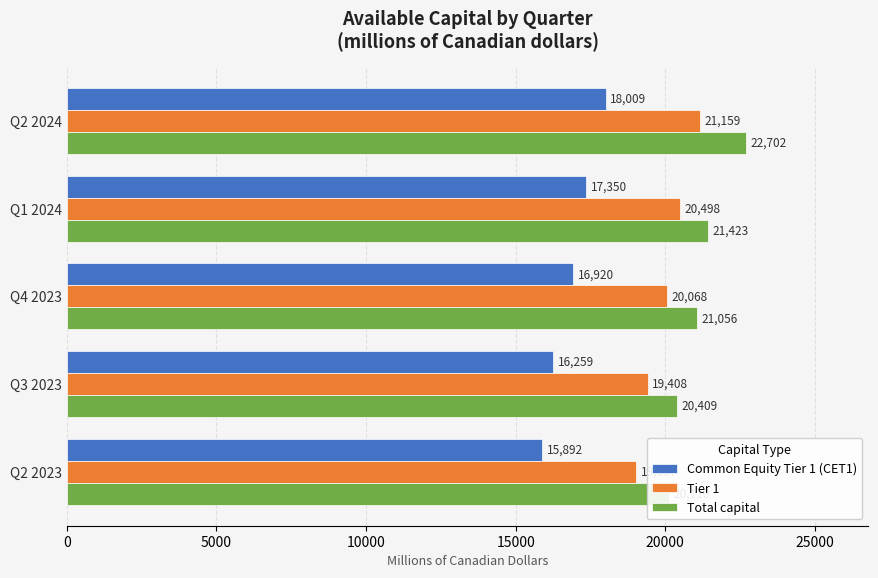

Does the chart contain any negative values?

No